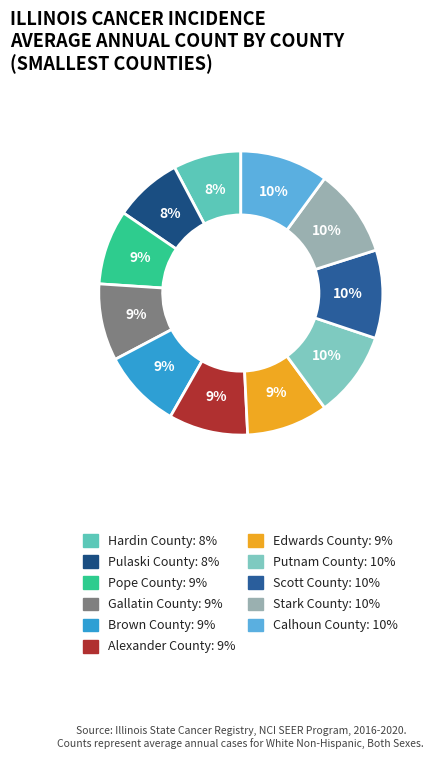

To the nearest percent, what portion does Calhoun County represent?

10%